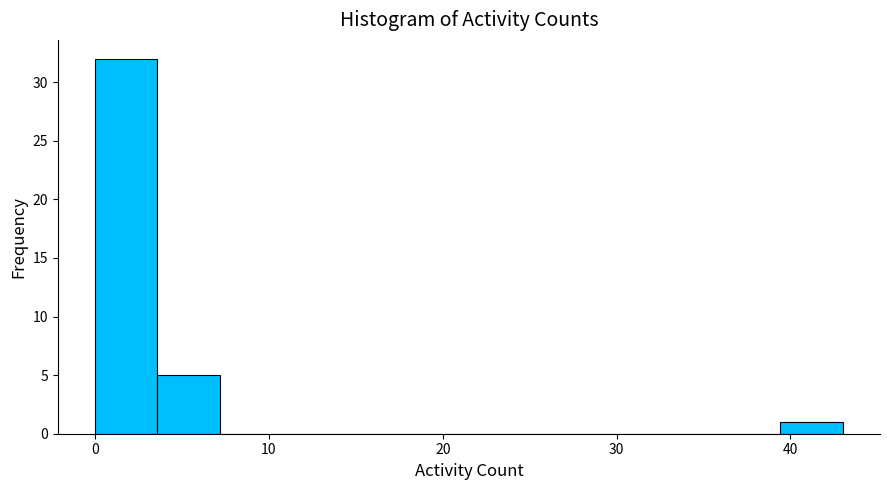

Read against the x-axis, roughly where is the centre of the tallest bar?

2